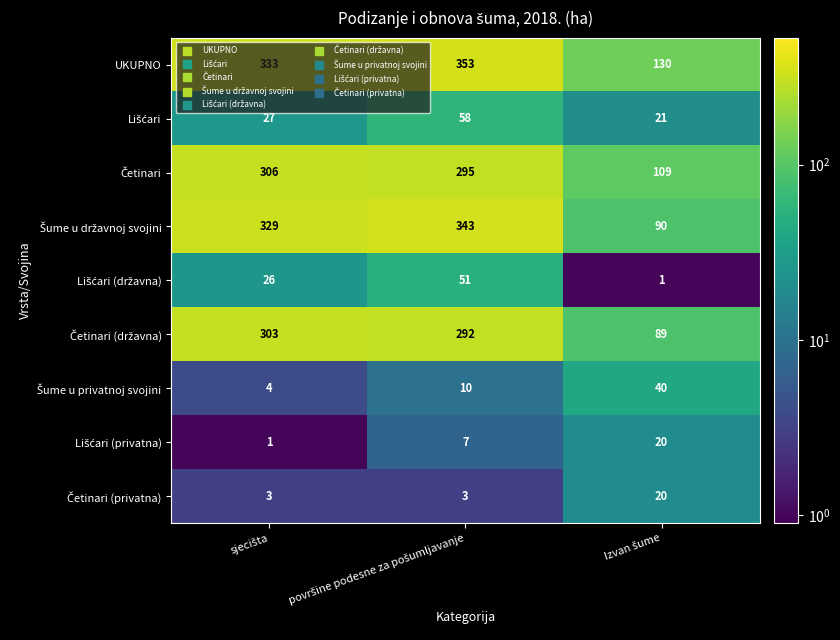

What is the greatest value displayed?

353